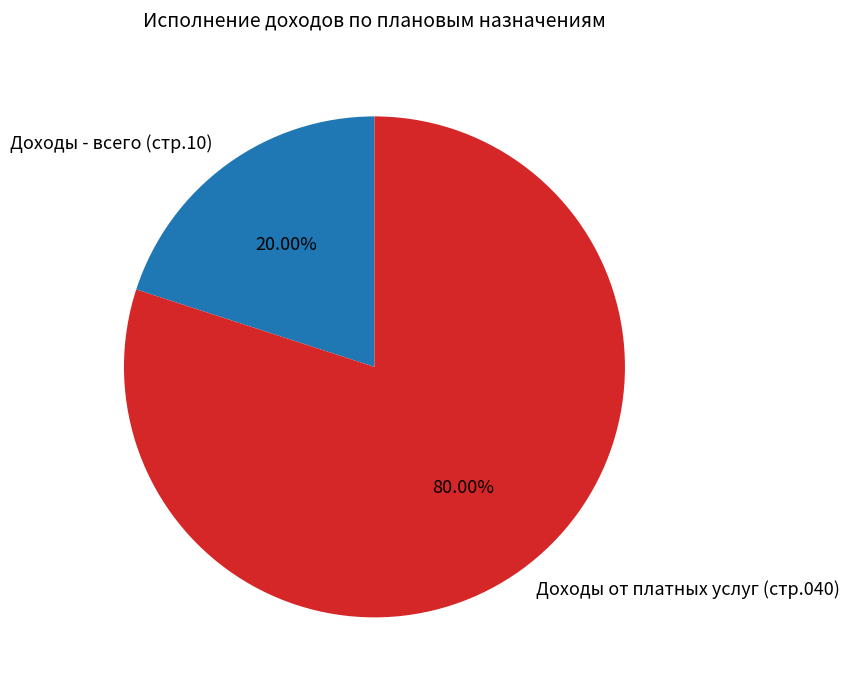

Which slice represents more than half of the pie?

Доходы от платных услуг (стр.040)